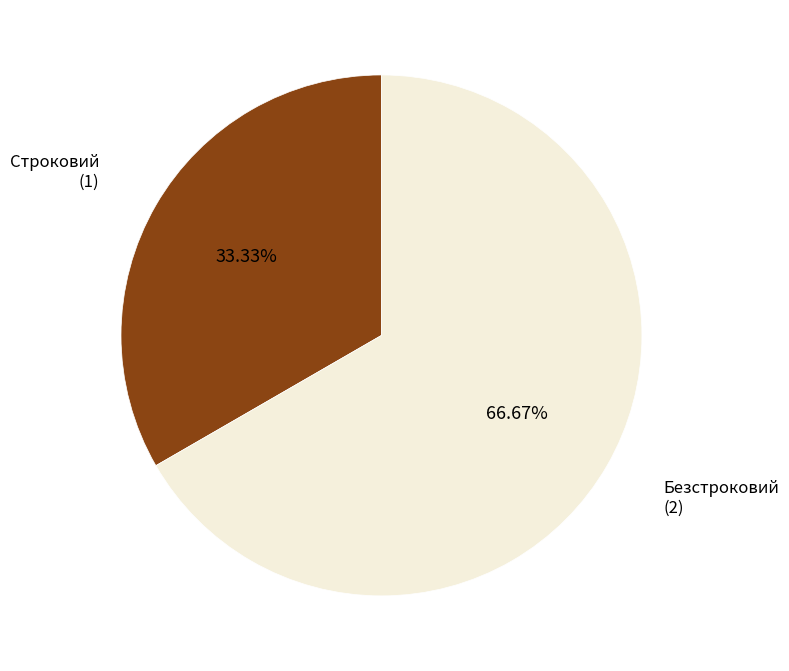

Is there any slice that represents more than half of the pie?

Yes